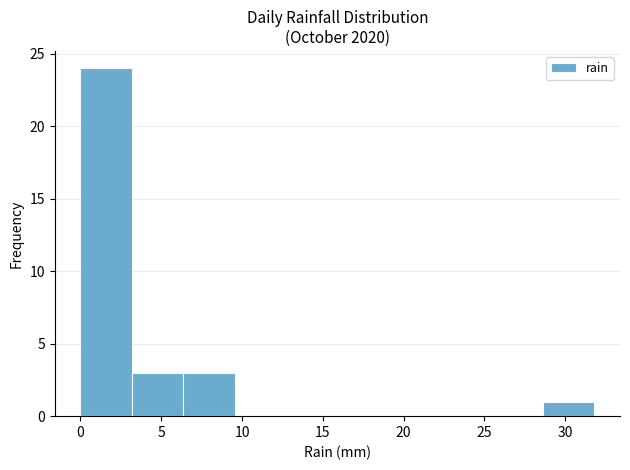

Reading left to right, transcribe this chart: for each bar, give the range it covers on the x-axis and its height. Neither the bar edges nor the heights are printed on the chart, so give them approximately, as read against the axes.

0.0 to 3.0: 24
3.0 to 6.5: 3
6.5 to 9.5: 3
9.5 to 12.5: 0
12.5 to 16.0: 0
16.0 to 19.0: 0
19.0 to 22.5: 0
22.5 to 25.5: 0
25.5 to 28.5: 0
28.5 to 32.0: 1